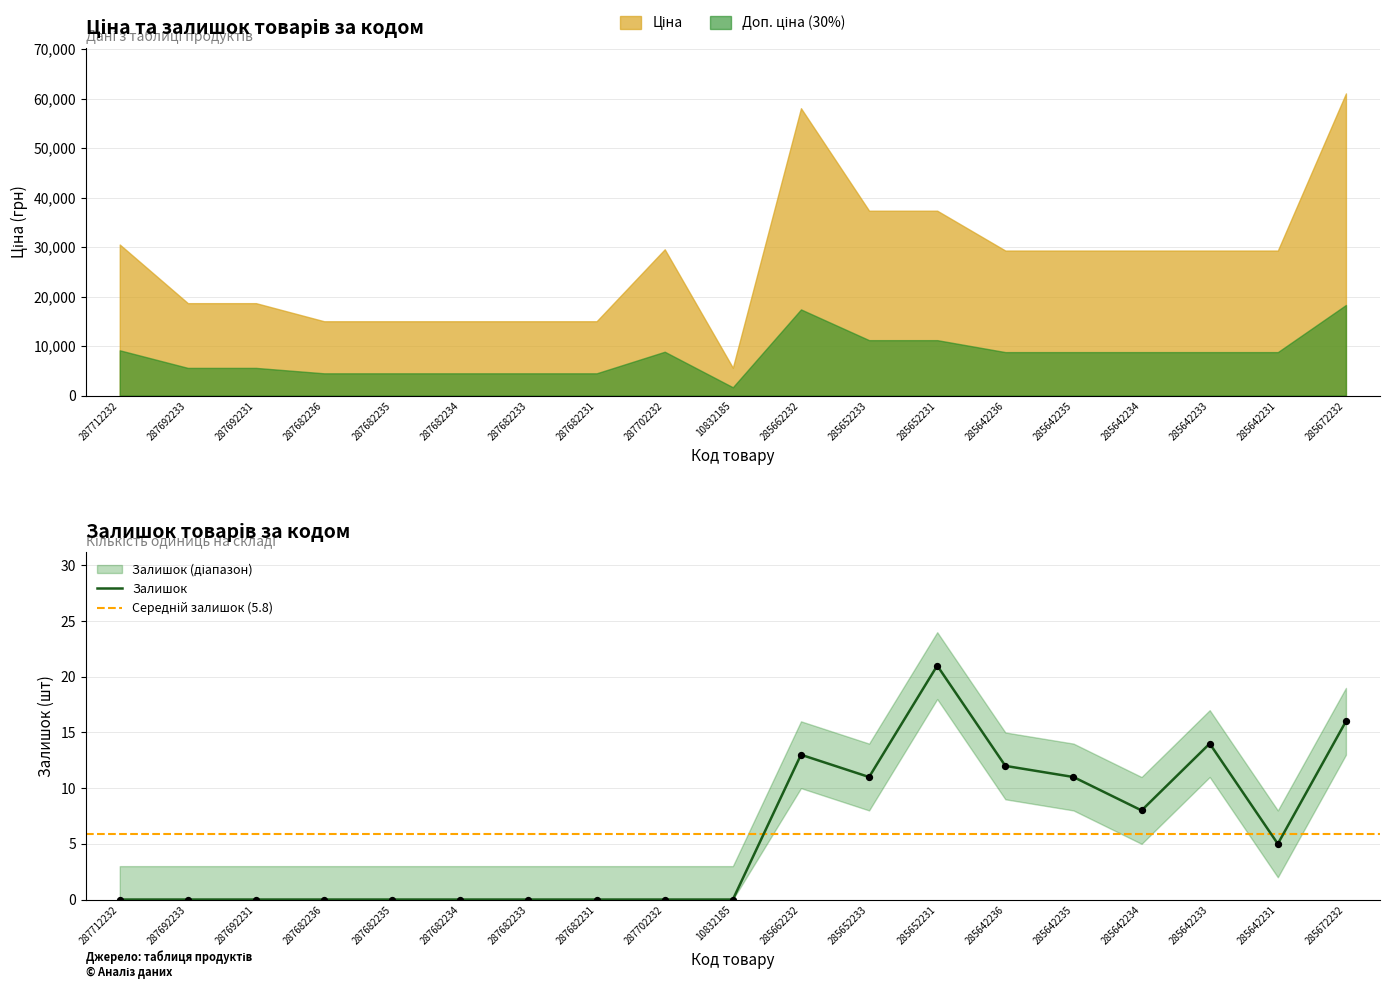

Which has a higher value, 287682231 or 285672232?

285672232